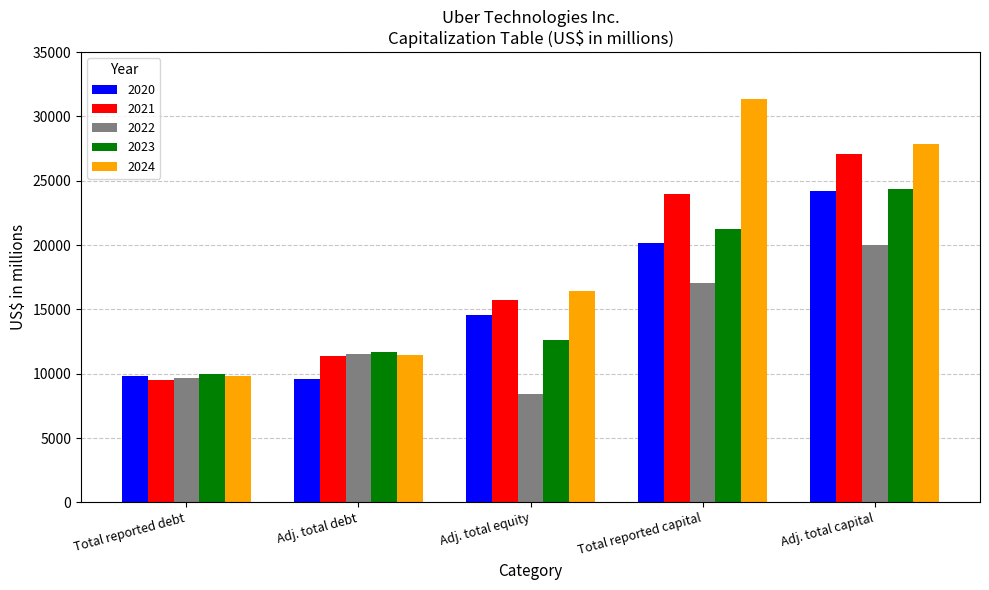

Count the number of data series in this chart.

5